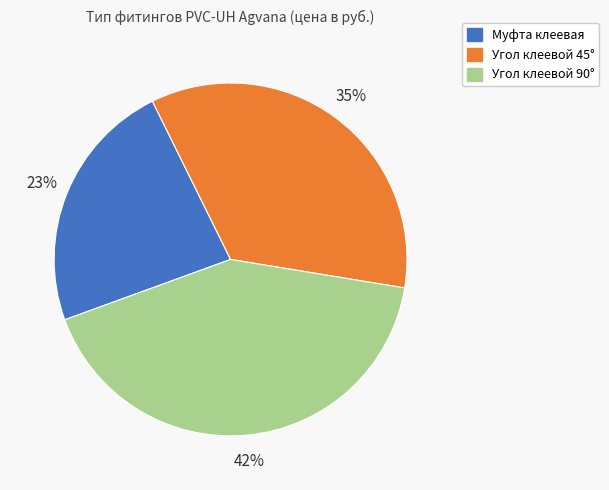

To the nearest percent, what is the average slice percentage?

33%